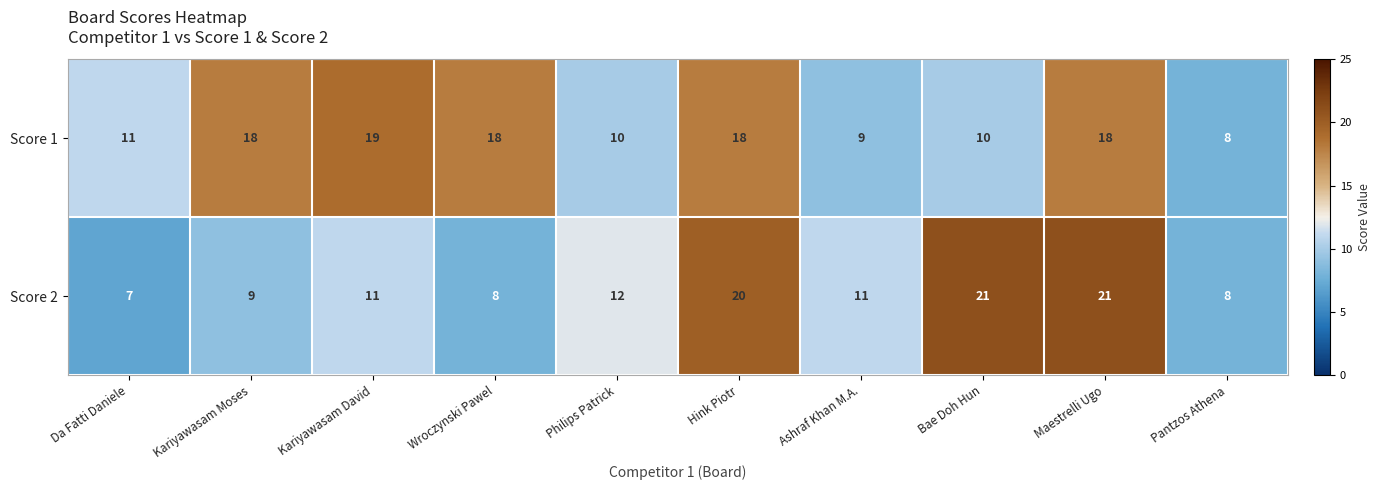

Reading left to right, transcribe all the data shown in this chart.

Score 1: Da Fatti Daniele=11	Kariyawasam Moses=18	Kariyawasam David=19	Wroczynski Pawel=18	Philips Patrick=10	Hink Piotr=18	Ashraf Khan M.A.=9	Bae Doh Hun=10	Maestrelli Ugo=18	Pantzos Athena=8
Score 2: Da Fatti Daniele=7	Kariyawasam Moses=9	Kariyawasam David=11	Wroczynski Pawel=8	Philips Patrick=12	Hink Piotr=20	Ashraf Khan M.A.=11	Bae Doh Hun=21	Maestrelli Ugo=21	Pantzos Athena=8